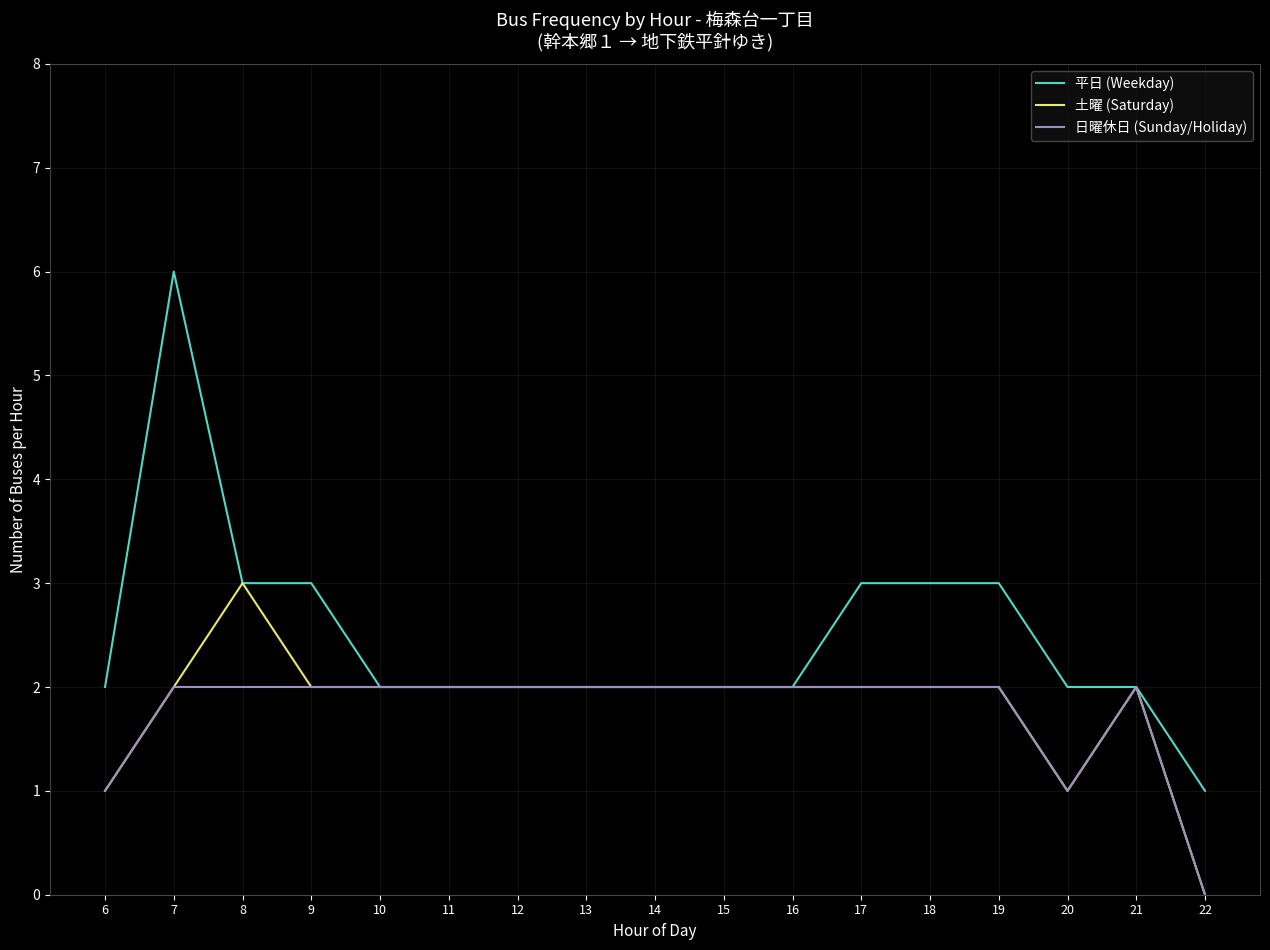

What is the maximum value shown in the chart?

6